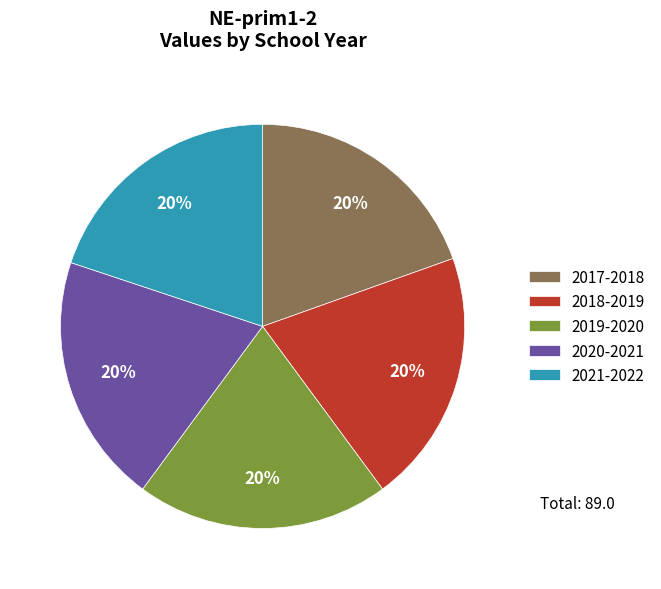

To the nearest percent, what is the average slice percentage?

20%